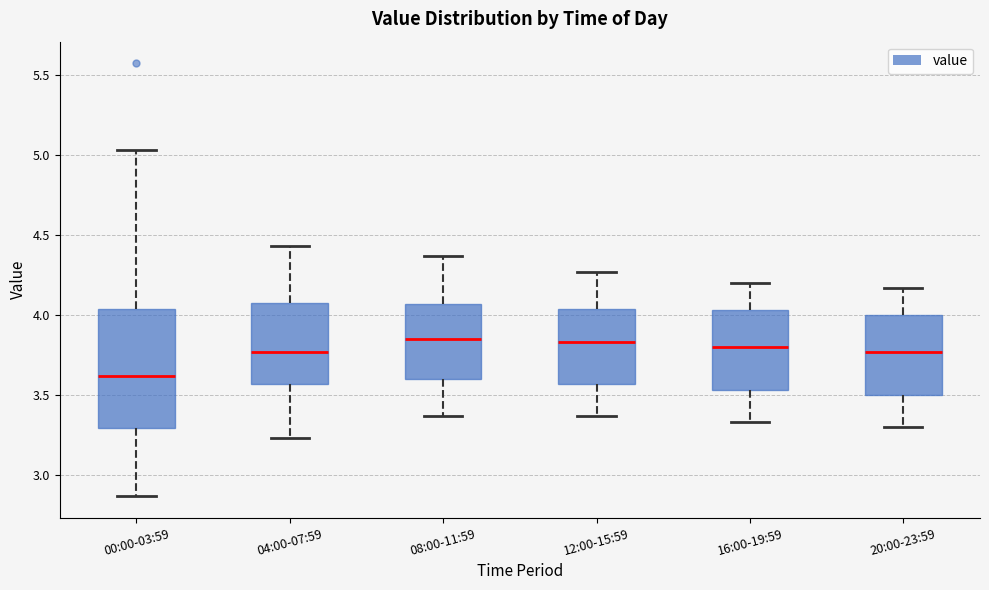

Reading left to right, read every box against the y-axis: the position of its median line, the range the box covers, and the ends of its whiskers. The values are not printed on the chart, so give them approximately, as read against the axis.

00:00-03:59: median 3.60, box 3.30 to 4.05, whiskers 2.85 to 5.05
04:00-07:59: median 3.75, box 3.55 to 4.10, whiskers 3.25 to 4.45
08:00-11:59: median 3.85, box 3.60 to 4.05, whiskers 3.35 to 4.35
12:00-15:59: median 3.85, box 3.55 to 4.05, whiskers 3.35 to 4.25
16:00-19:59: median 3.80, box 3.55 to 4.05, whiskers 3.35 to 4.20
20:00-23:59: median 3.75, box 3.50 to 4.00, whiskers 3.30 to 4.15